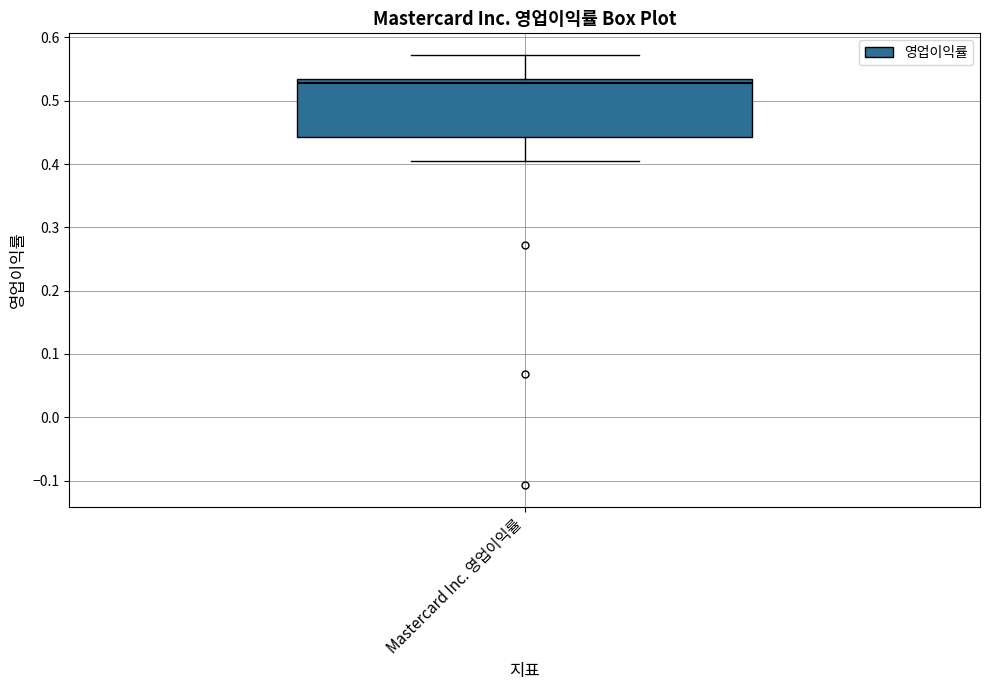

Where does the upper whisker of the box for Mastercard Inc. 영업이익률 end on the y-axis? The values are not printed on the chart, so give them approximately, as read against the axis.

0.57